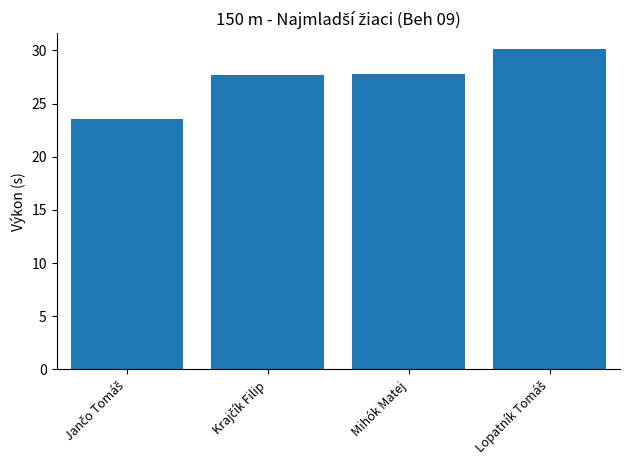

True or false: the data shows 27.8 at Mihók Matej.

True